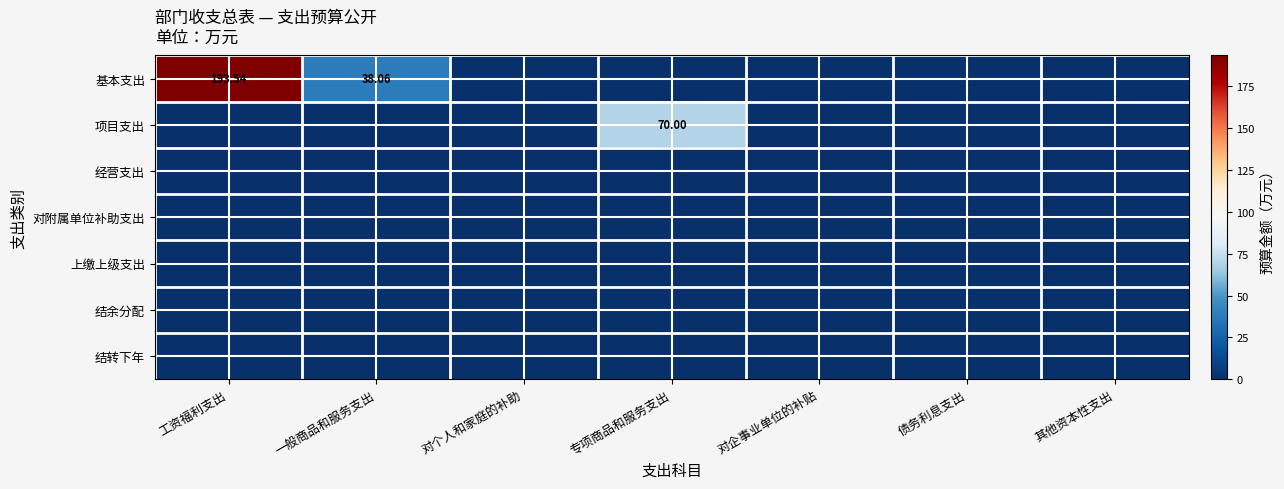

Rank the series at 其他资本性支出 from lowest to highest value.

基本支出, 项目支出, 经营支出, 对附属单位补助支出, 上缴上级支出, 结余分配, 结转下年